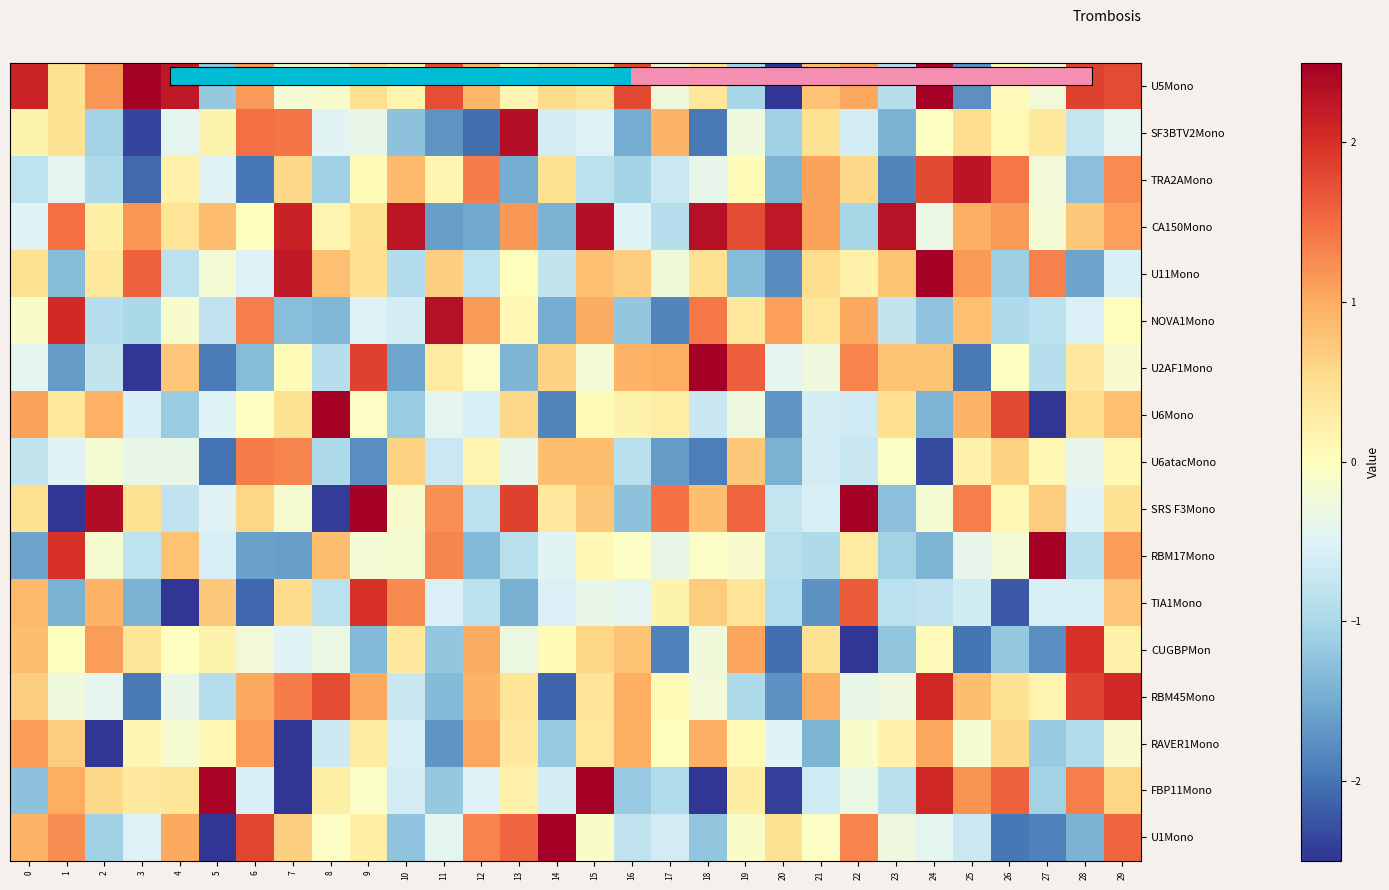

Which category has the lowest value across all series?

3